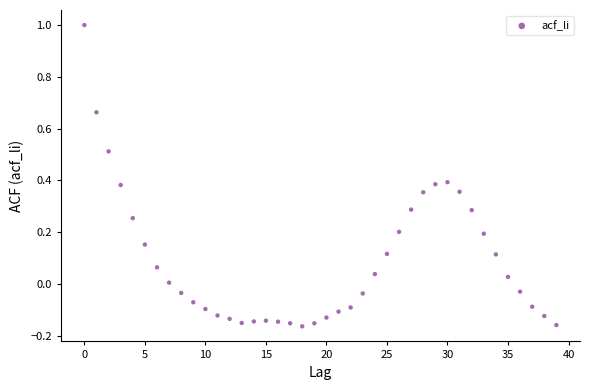

What is the range of Y values (max minus min)?

1.2